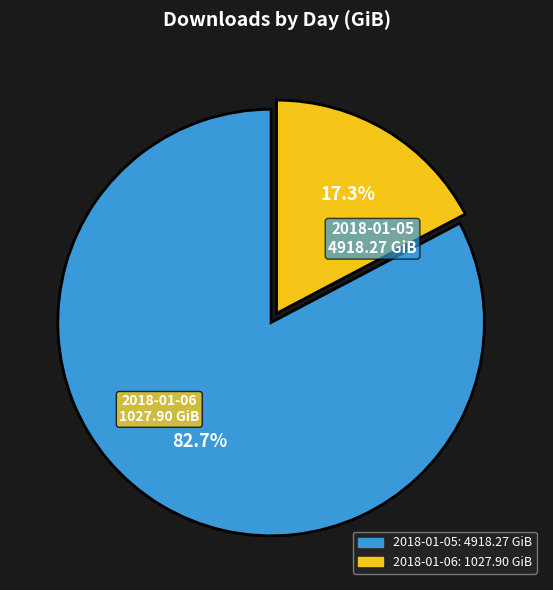

The 2018-01-06 slice represents 32% of the pie. True or false?

False